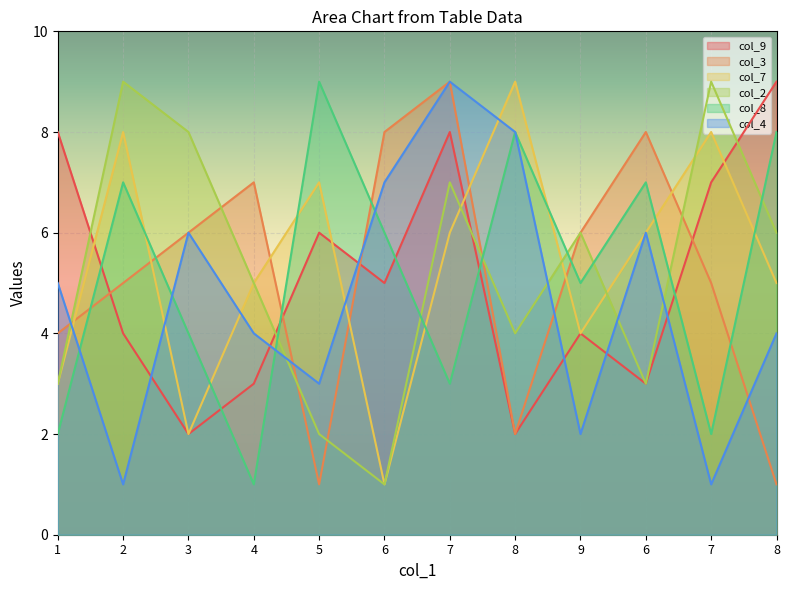

The col_4 series shows 8 at 3. True or false?

False